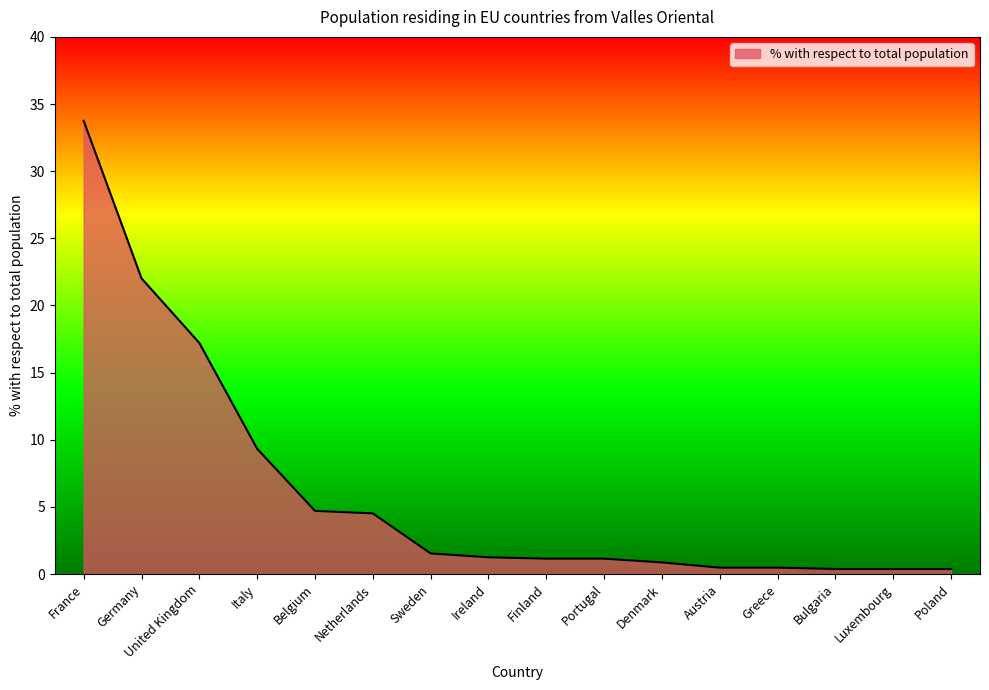

Which label corresponds to the largest value in the chart?

France